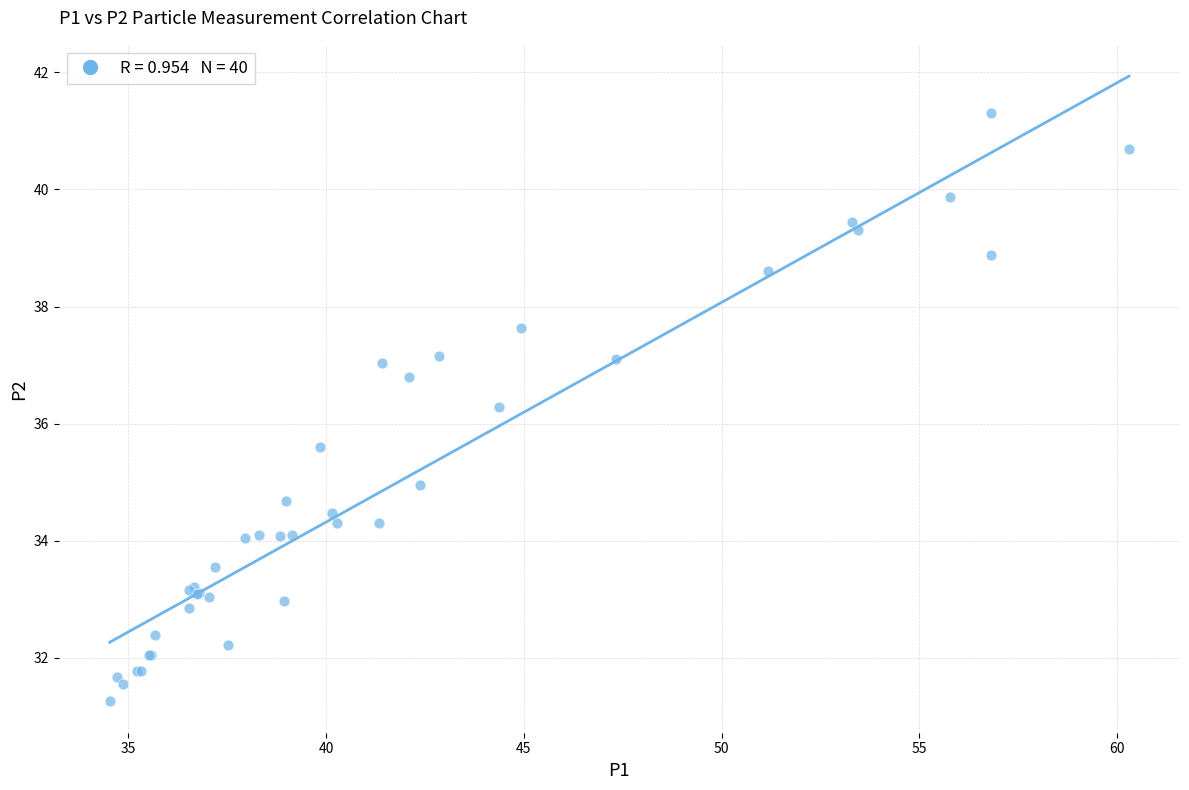

What Y value in the scatter plot is closest to 36?

36.3